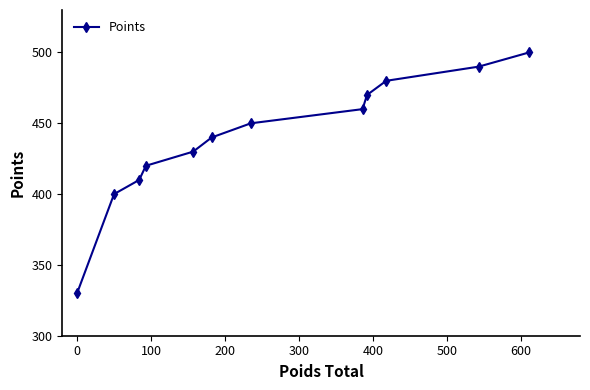

What is the average value?

440